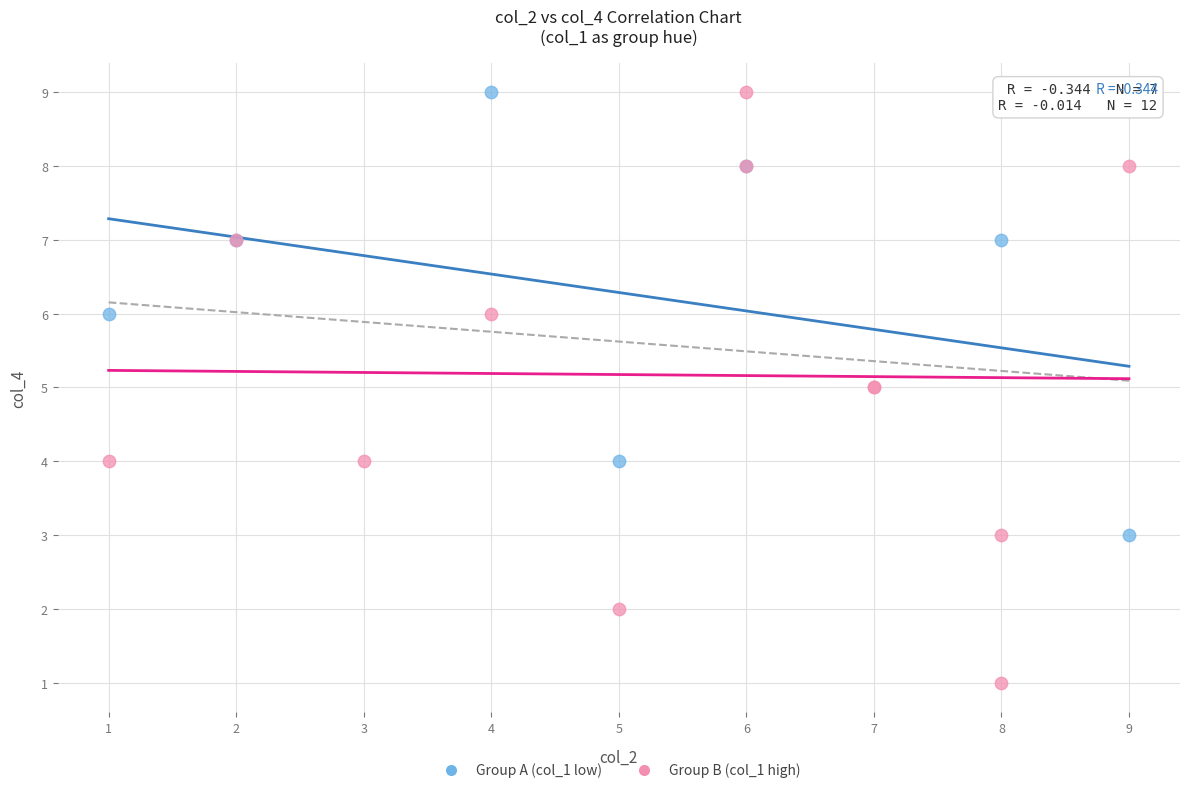

Which series reaches the minimum Y coordinate?

Group B (col_1 high)